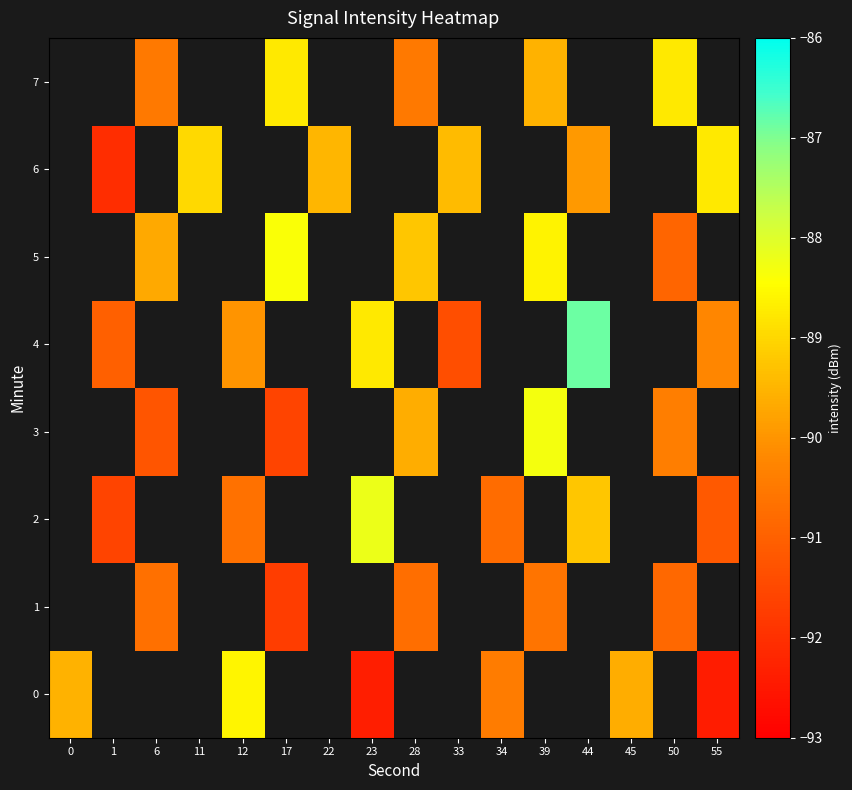

Which category has the highest value across all series?

44